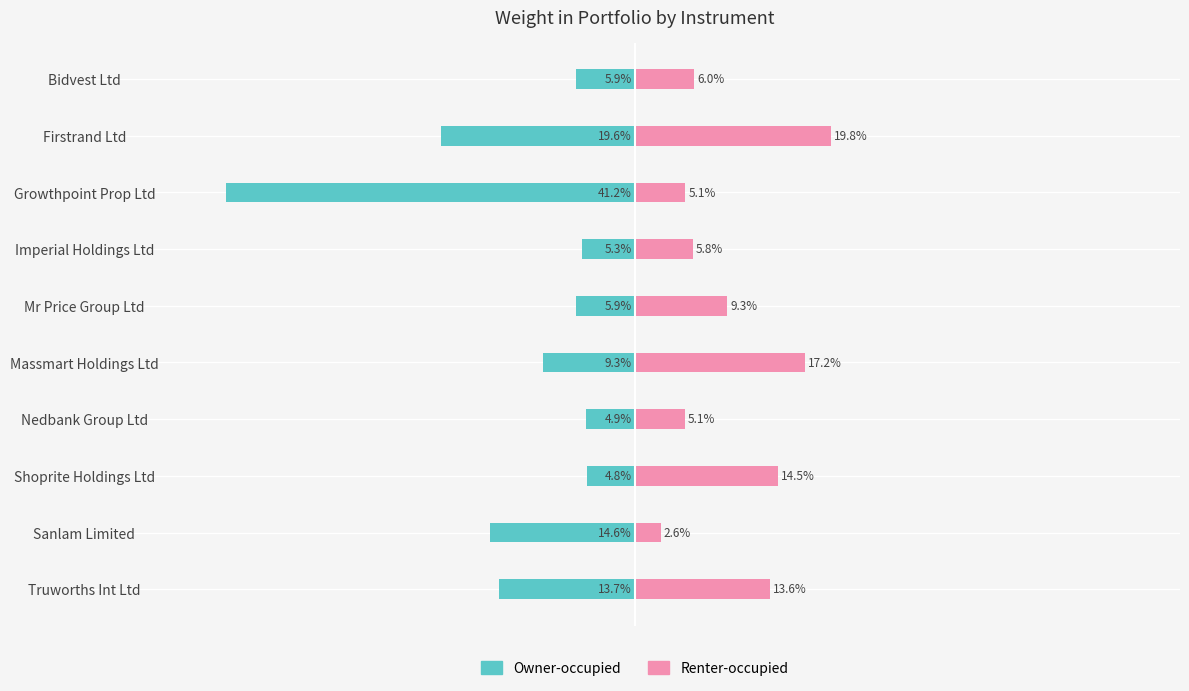

Reading left to right, list all the values displayed in this chart.

Owner-occupied: -5.9	-19.6	-41.2	-5.3	-5.9	-9.3	-4.9	-4.8	-14.6	-13.7
Renter-occupied: 6.0	19.8	5.1	5.8	9.3	17.2	5.1	14.5	2.6	13.6